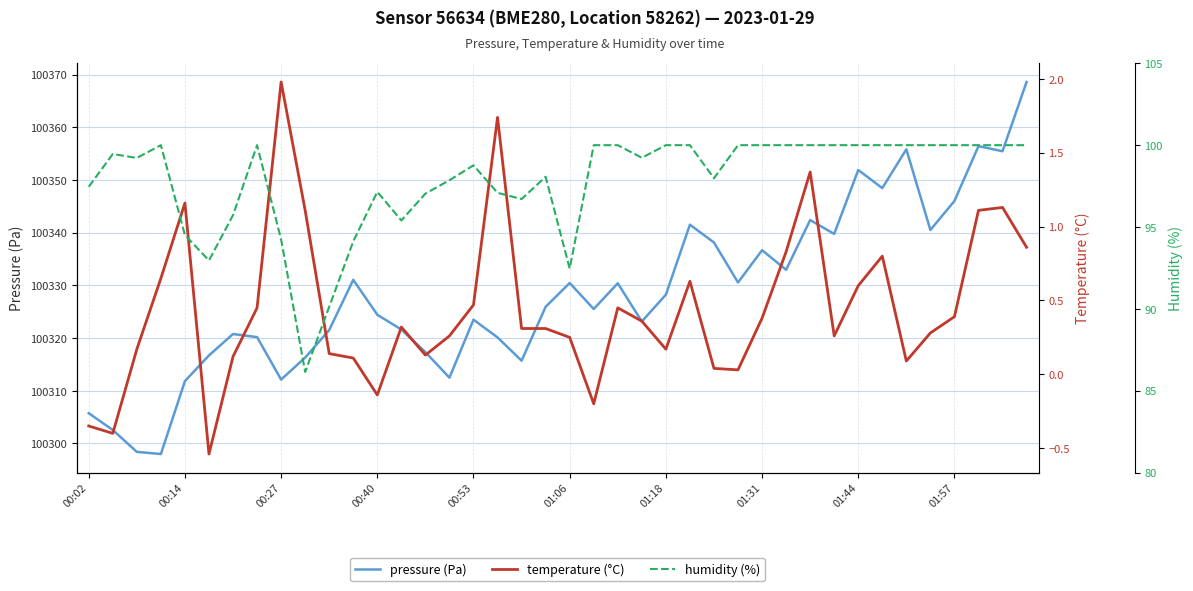

Which category has the highest value across all series?

39